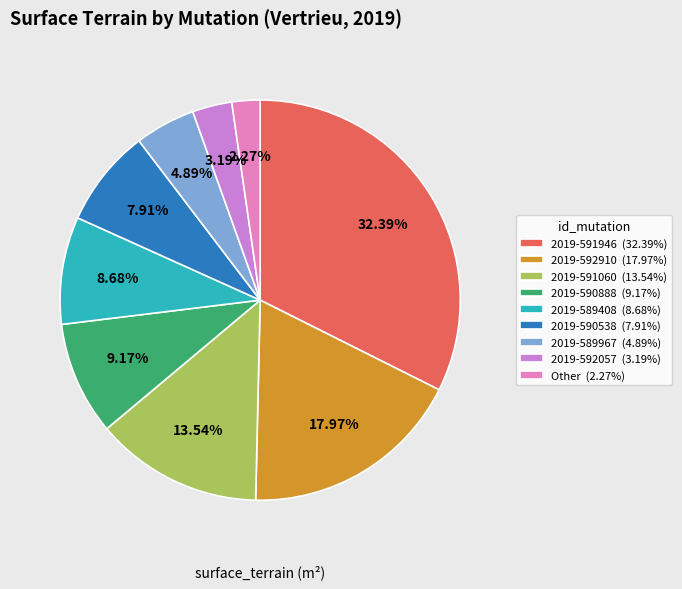

Which slice is the largest?

2019-591946 (32.39%)